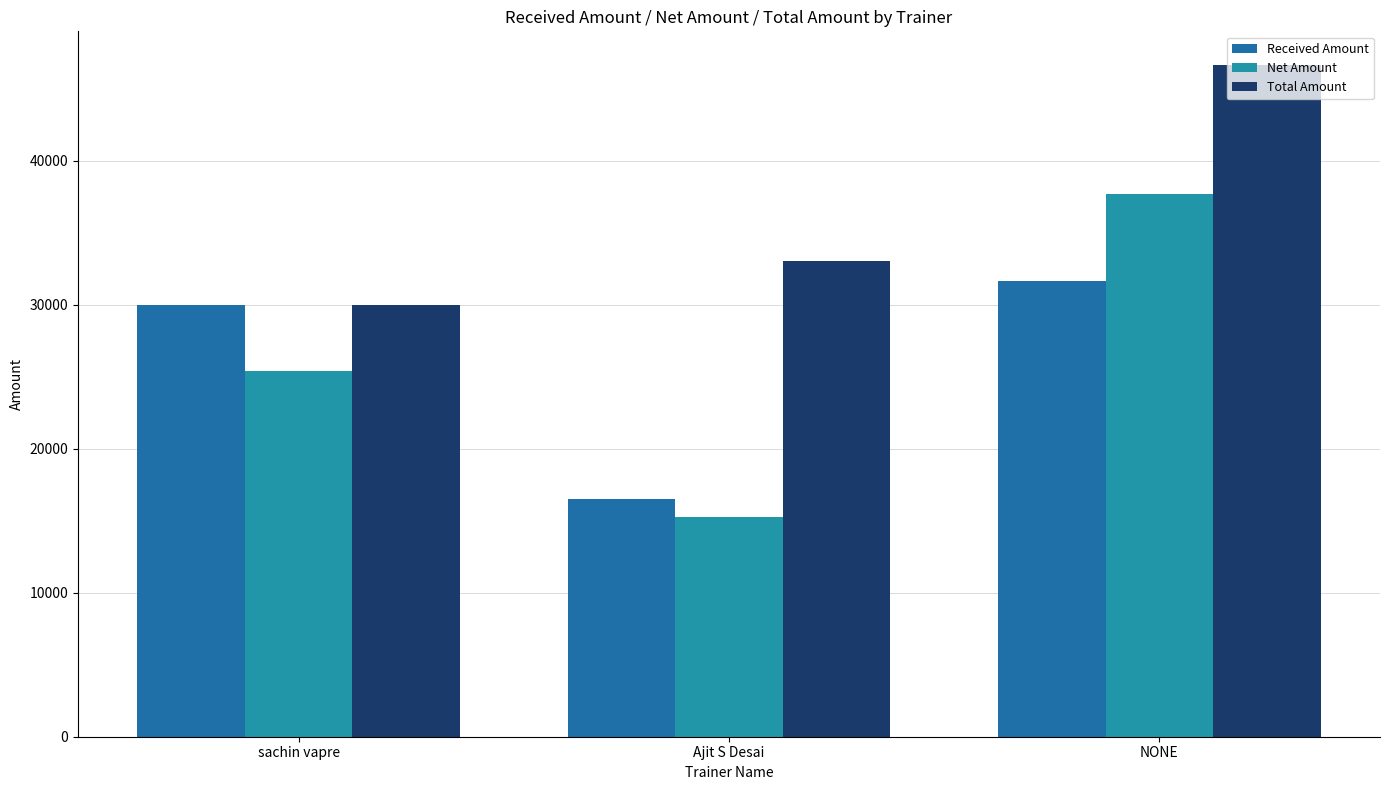

How many bars are there in each group?

3